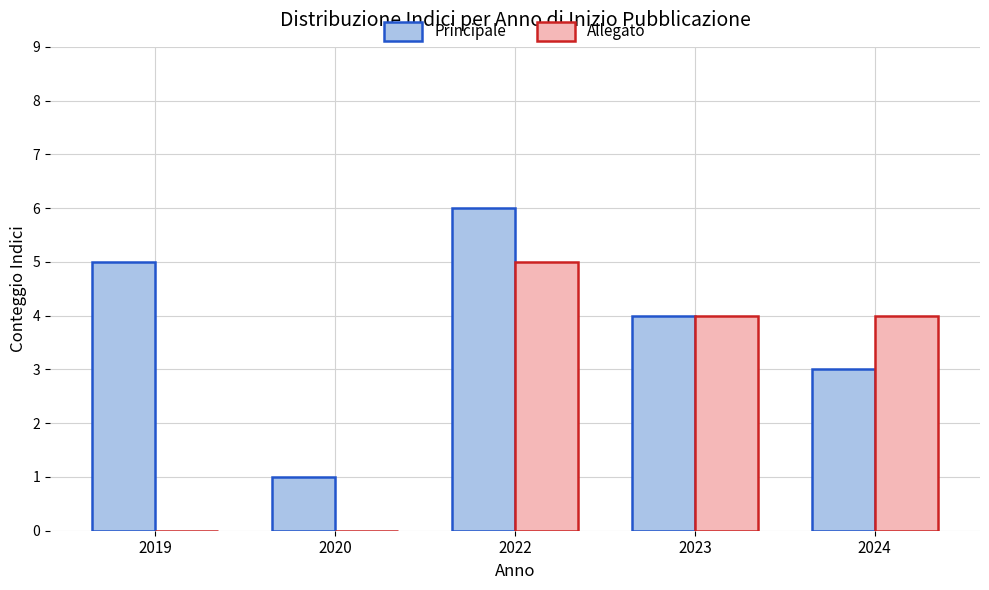

What is the total value across all series at 2023?

8